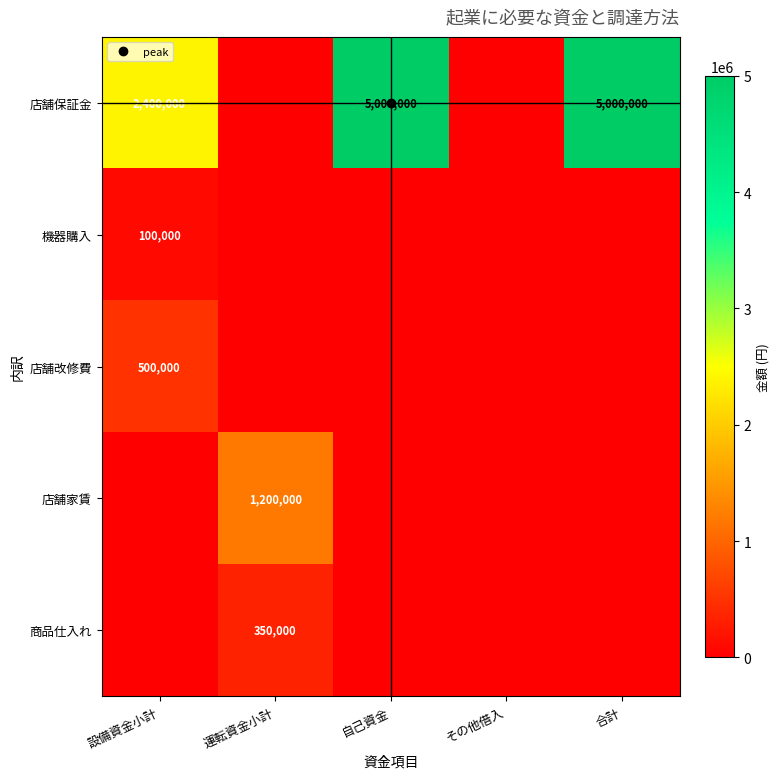

The 商品仕入れ series shows 0 at 設備資金小計. True or false?

True